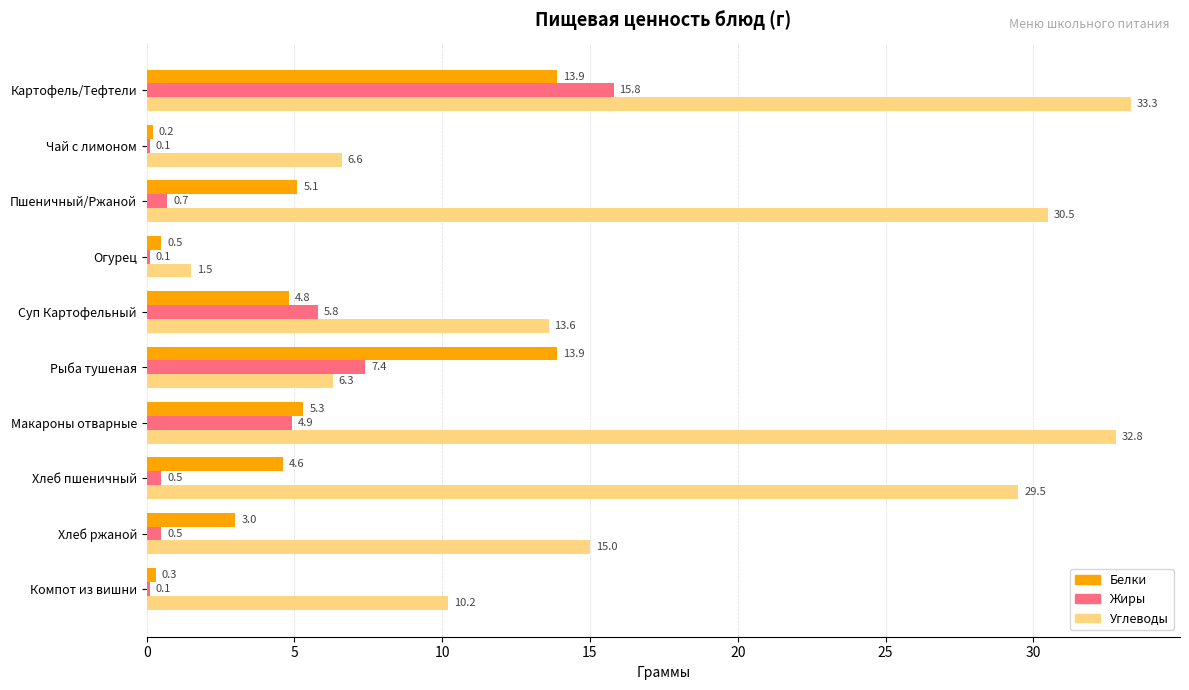

The Белки series shows 22.6 at Рыба тушеная. True or false?

False